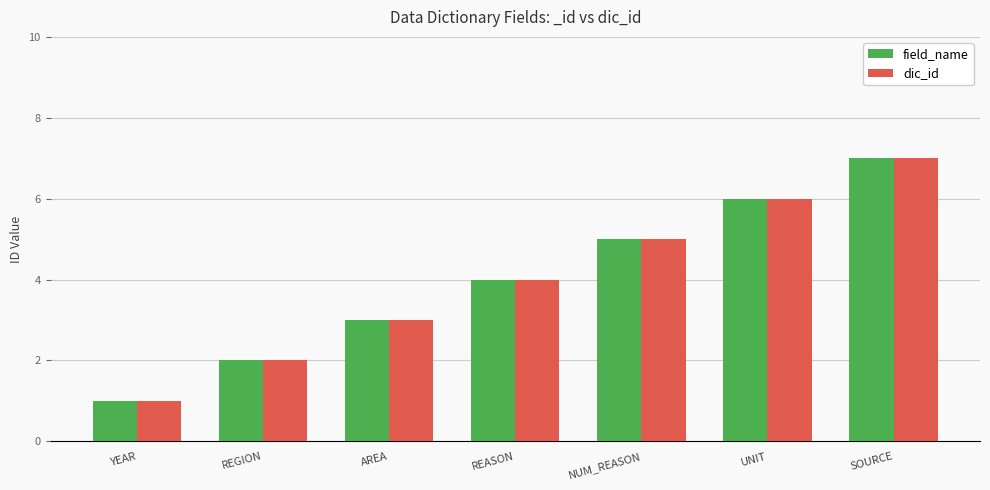

At which label does dic_id reach its peak?

SOURCE